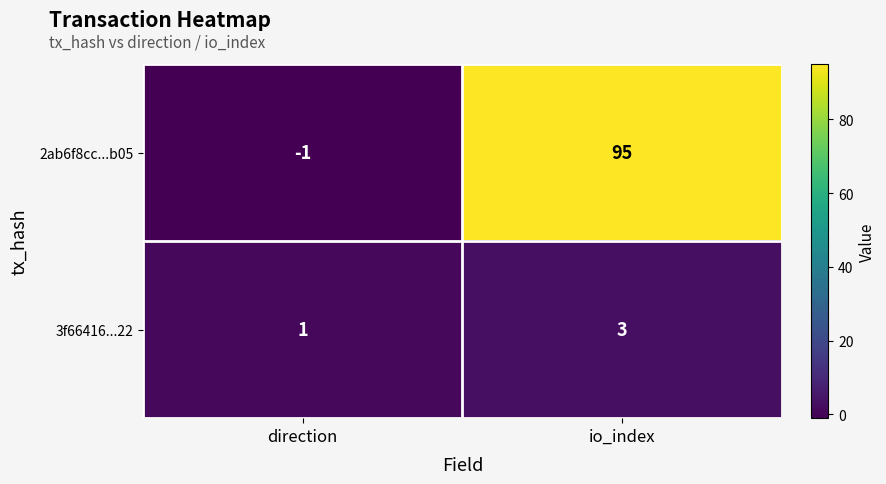

Which category has the highest value across all series?

io_index